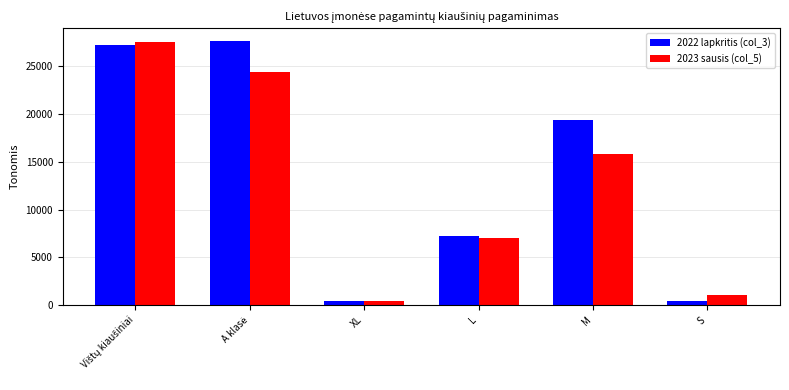

Where is 2023 sausis (col_5) nearest to the value 13950?

M